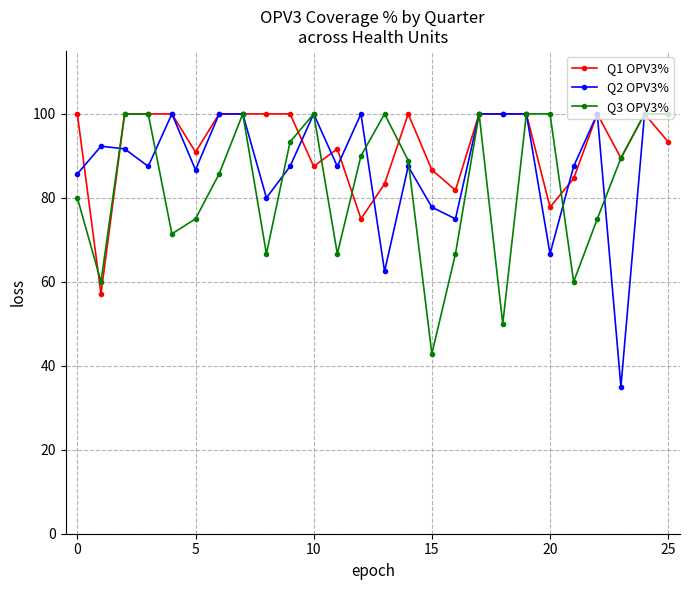

At how many categories does at least one series exceed 95?

19